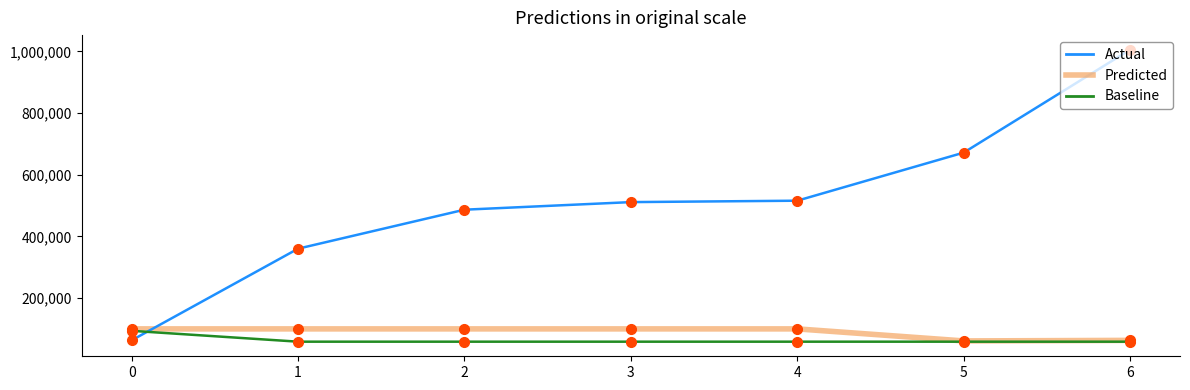

Where do Baseline and Actual first cross each other?

0 and 1